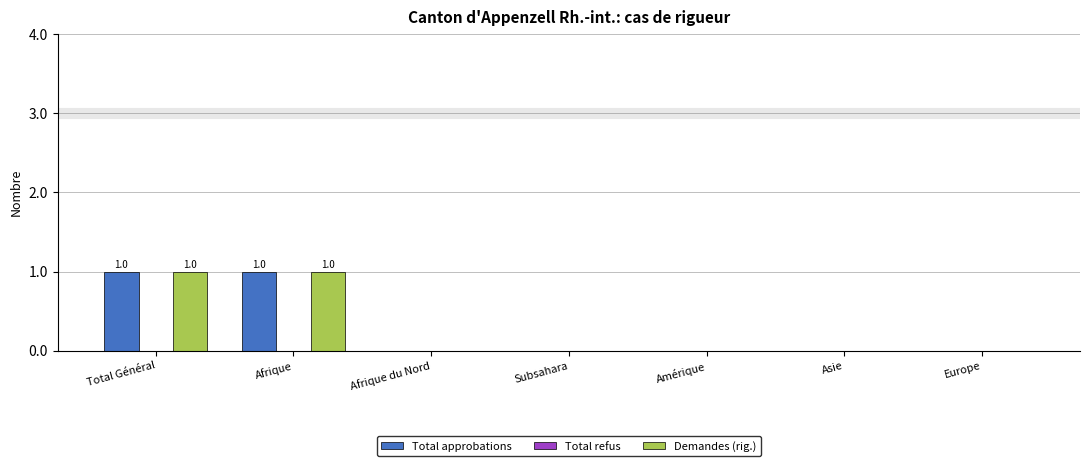

The Demandes (rig.) series shows -1 at Asie. True or false?

False